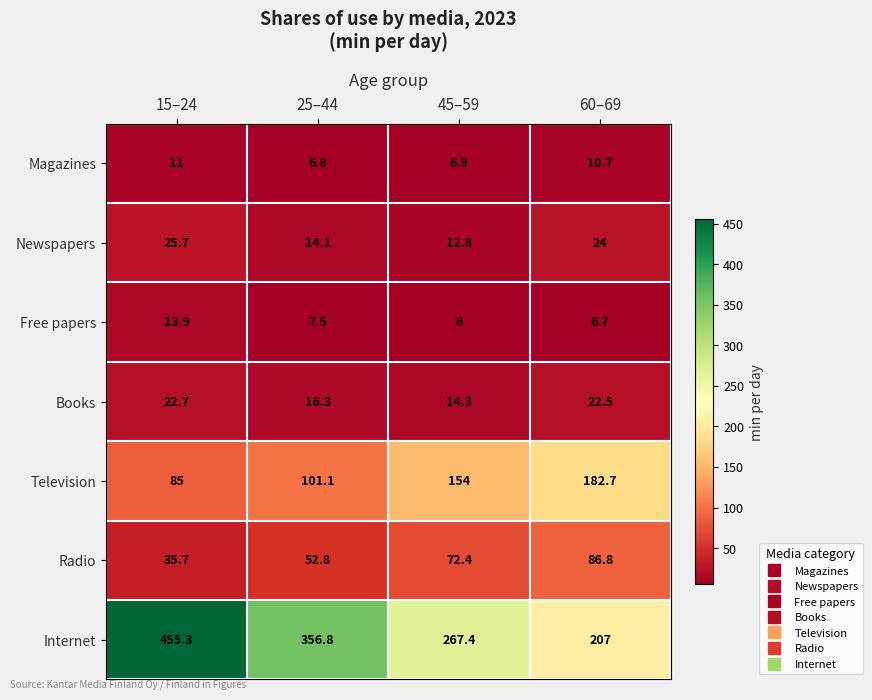

At which category does the chart reach its minimum across all series?

45–59